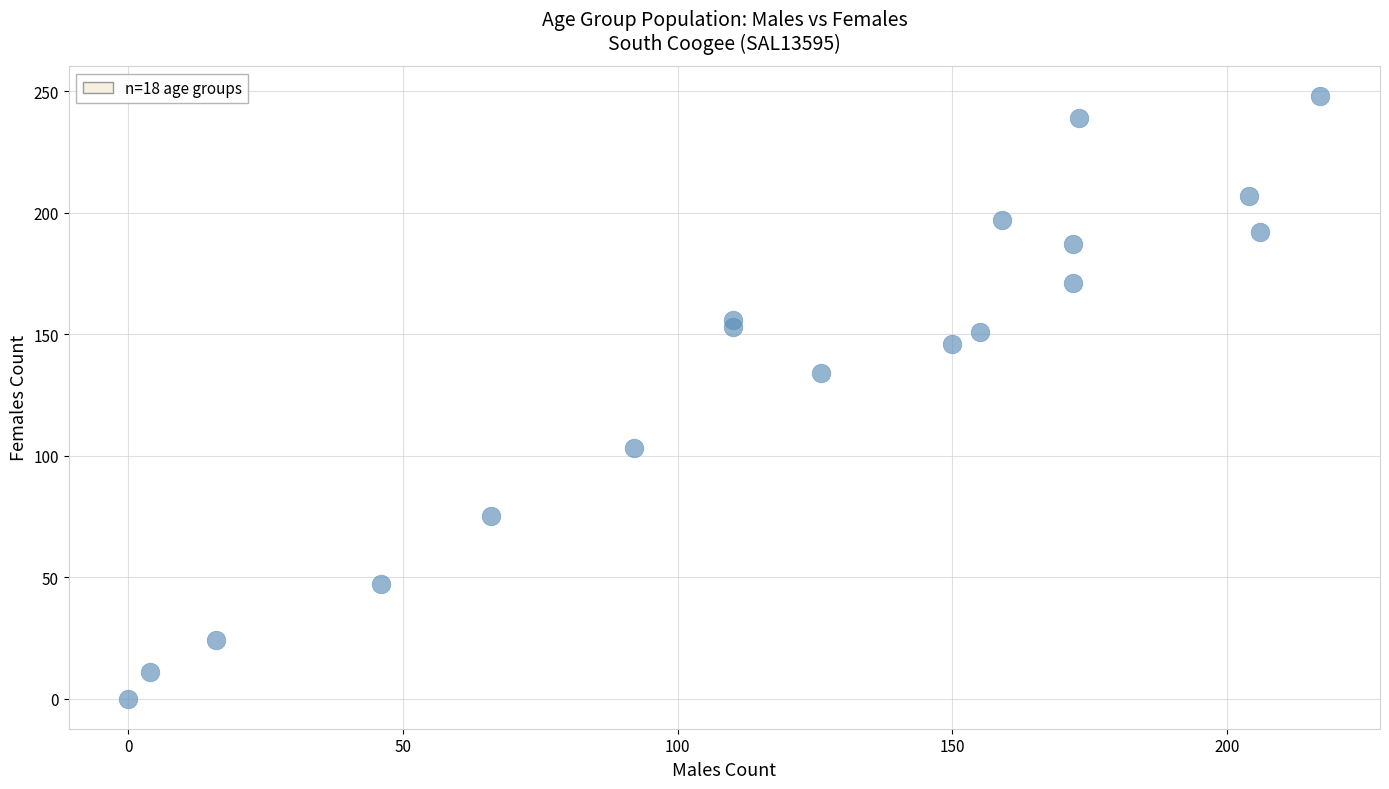

What is the range of X values (max minus min)?

217